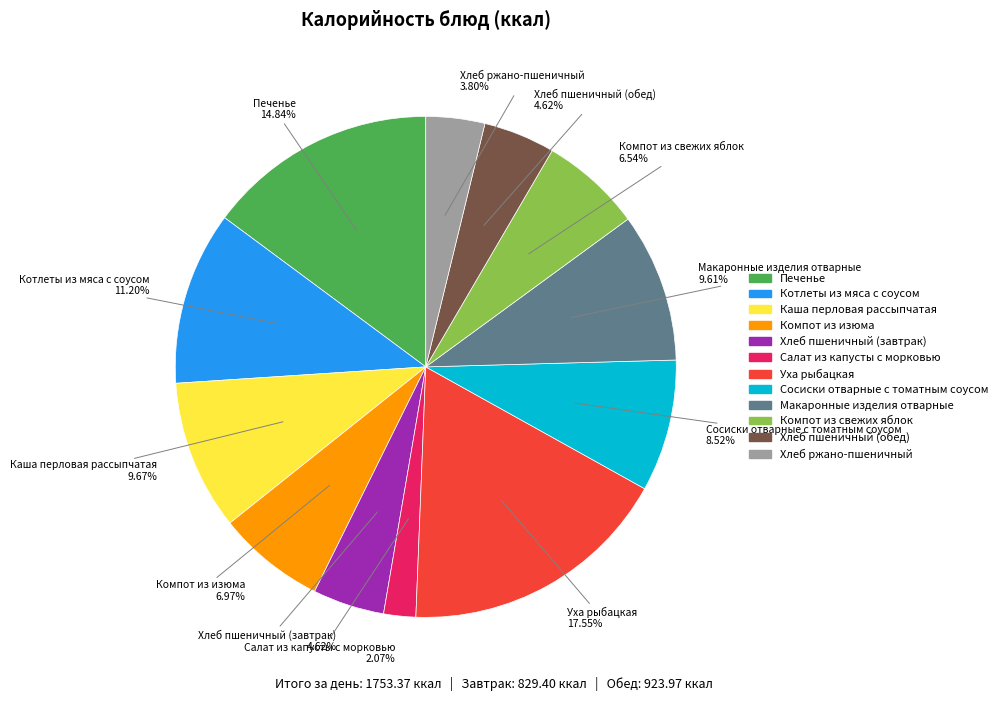

Between Хлеб пшеничный (обед) and Сосиски отварные с томатным соусом, which is larger?

Сосиски отварные с томатным соусом